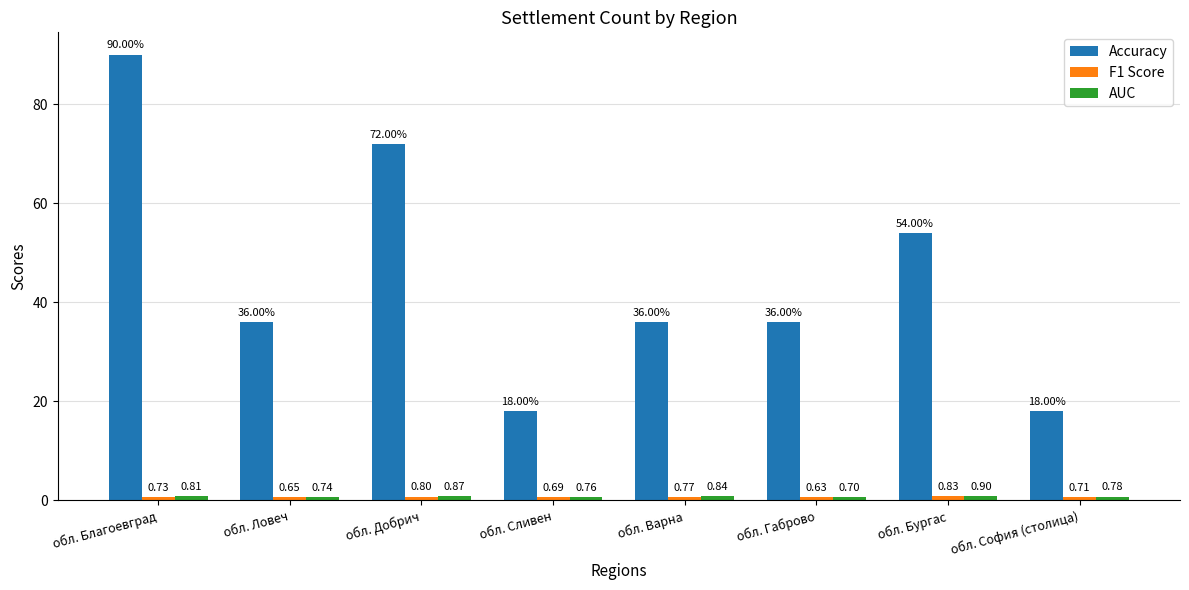

What is the difference between the Accuracy values at обл. Благоевград and обл. Варна?

54.0